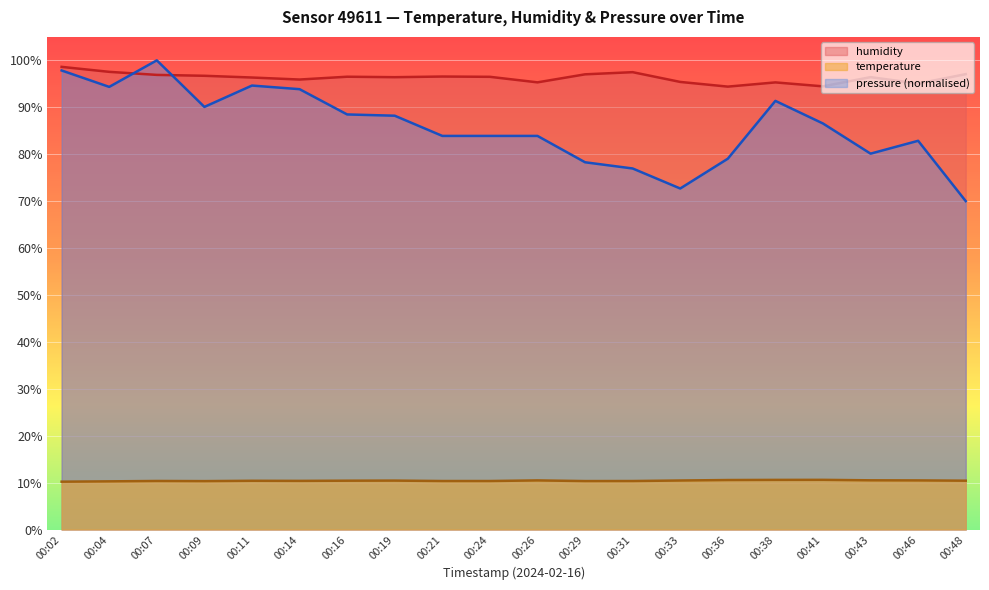

At which category is the sum across all series the highest?

00:07